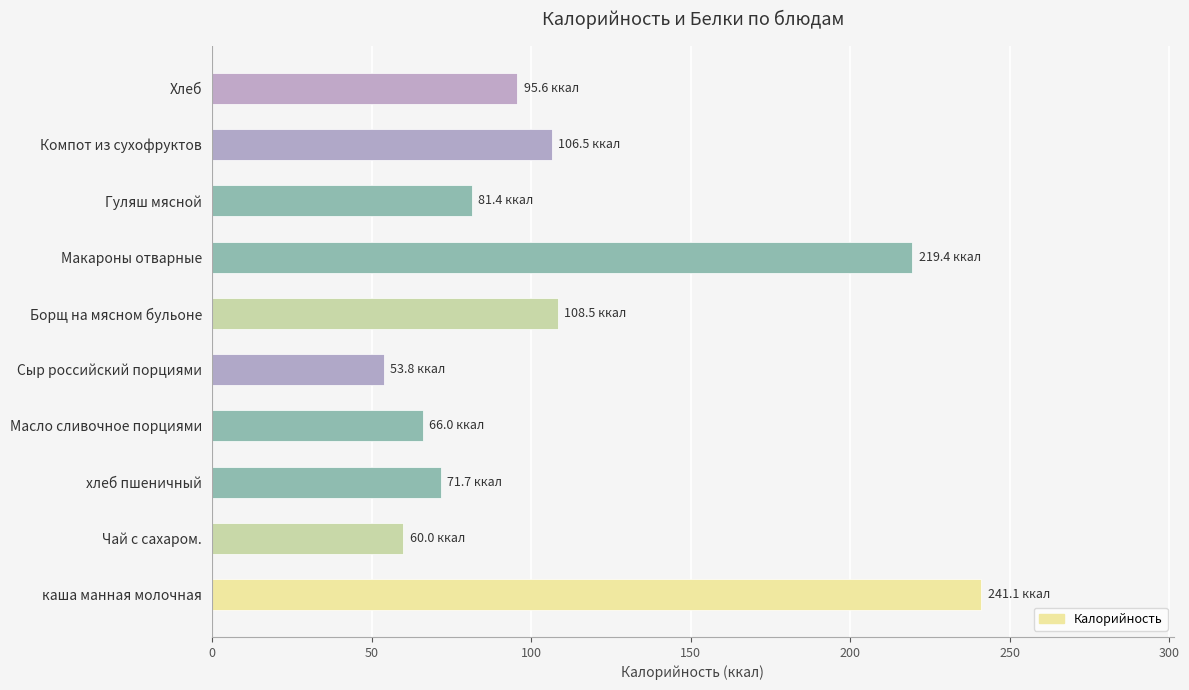

How many data points are less than 95?

5